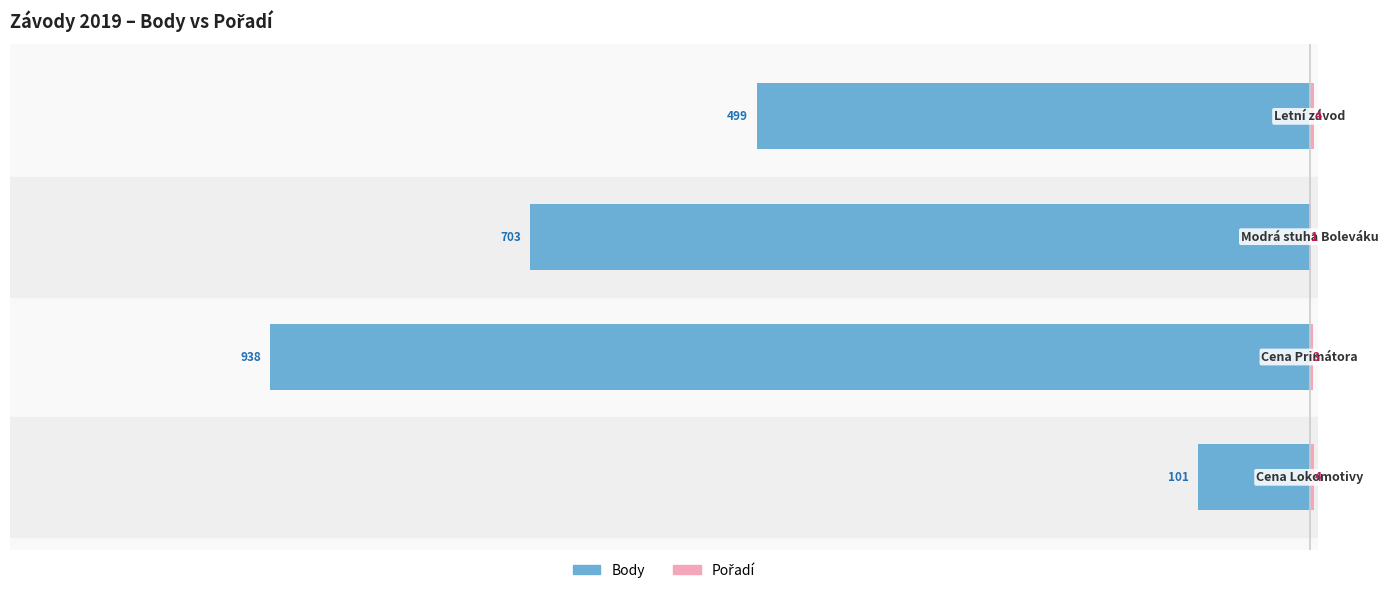

Does the chart contain stacked bars?

No